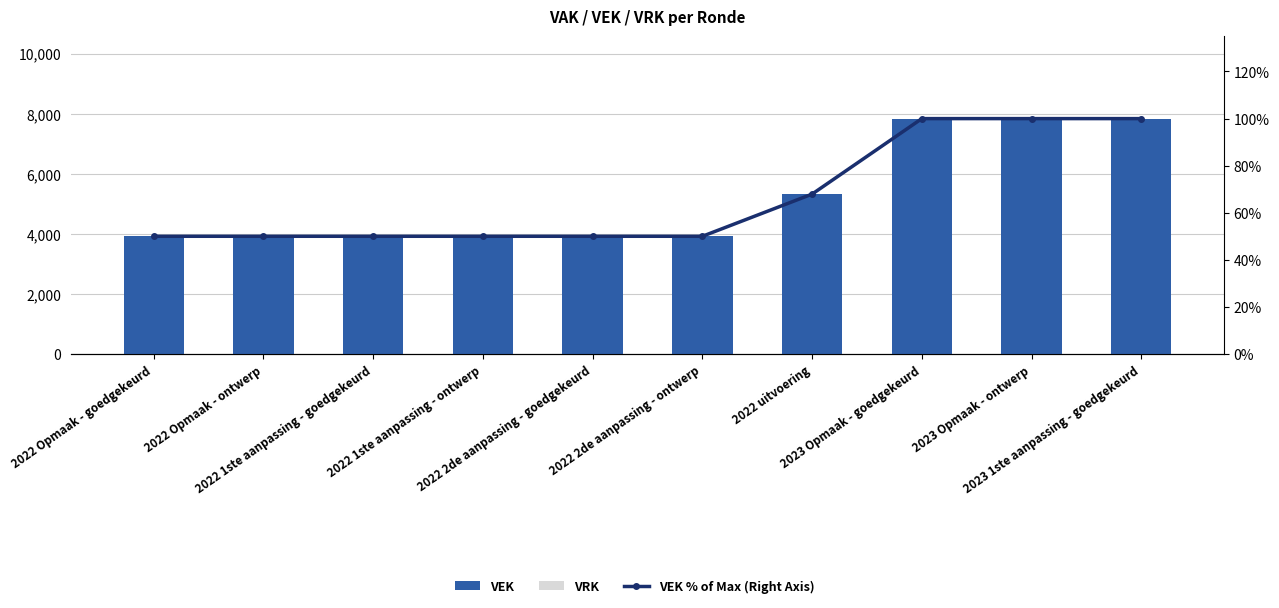

Between 2023 Opmaak - goedgekeurd and 2022 Opmaak - goedgekeurd, which is larger?

2023 Opmaak - goedgekeurd